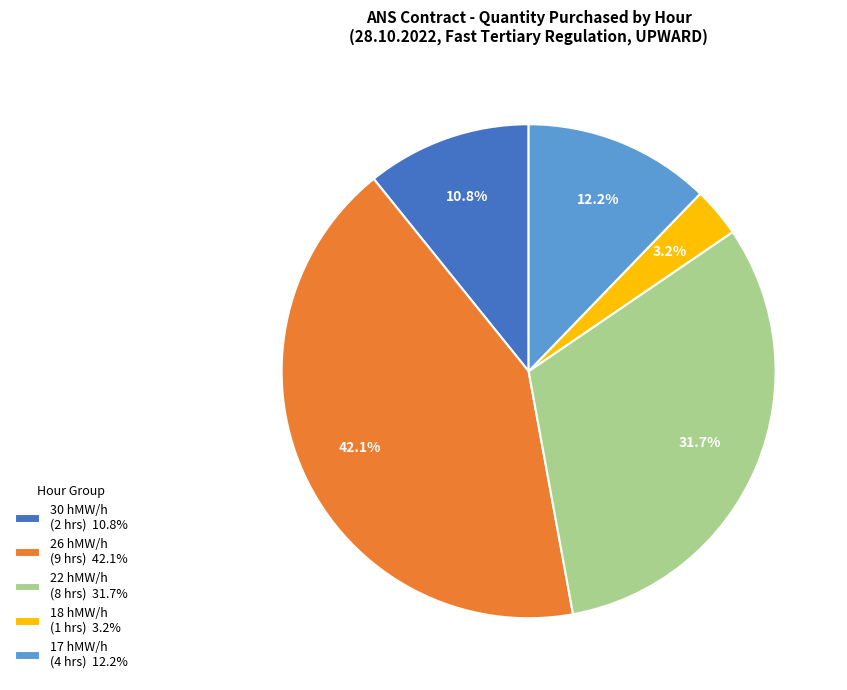

Which category has the biggest portion of the pie?

26 hMW/h (9 hrs) 42.1%